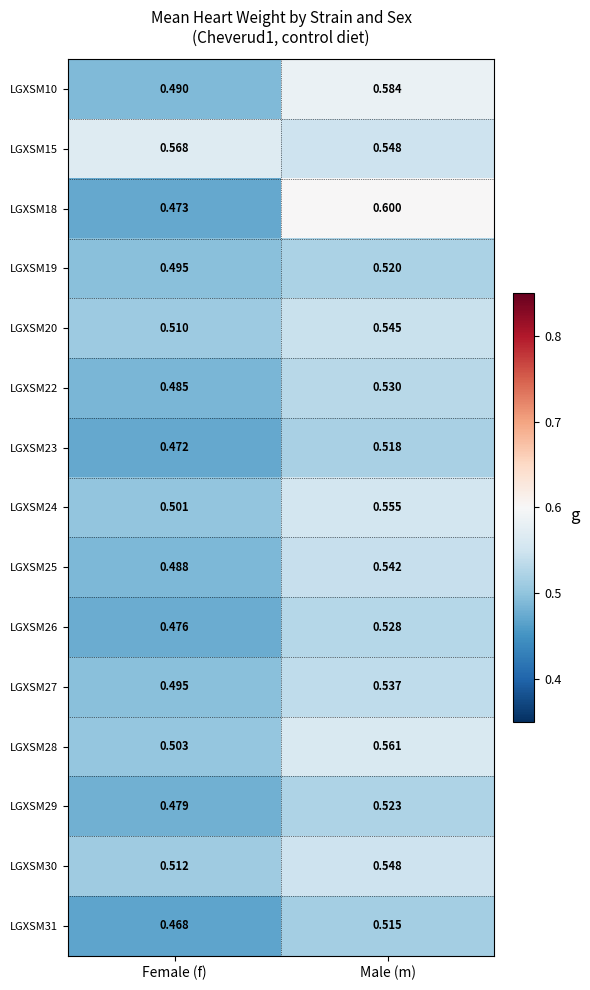

Is the value of LGXSM22 at Female (f) greater than the value of LGXSM31 at Female (f)?

Yes